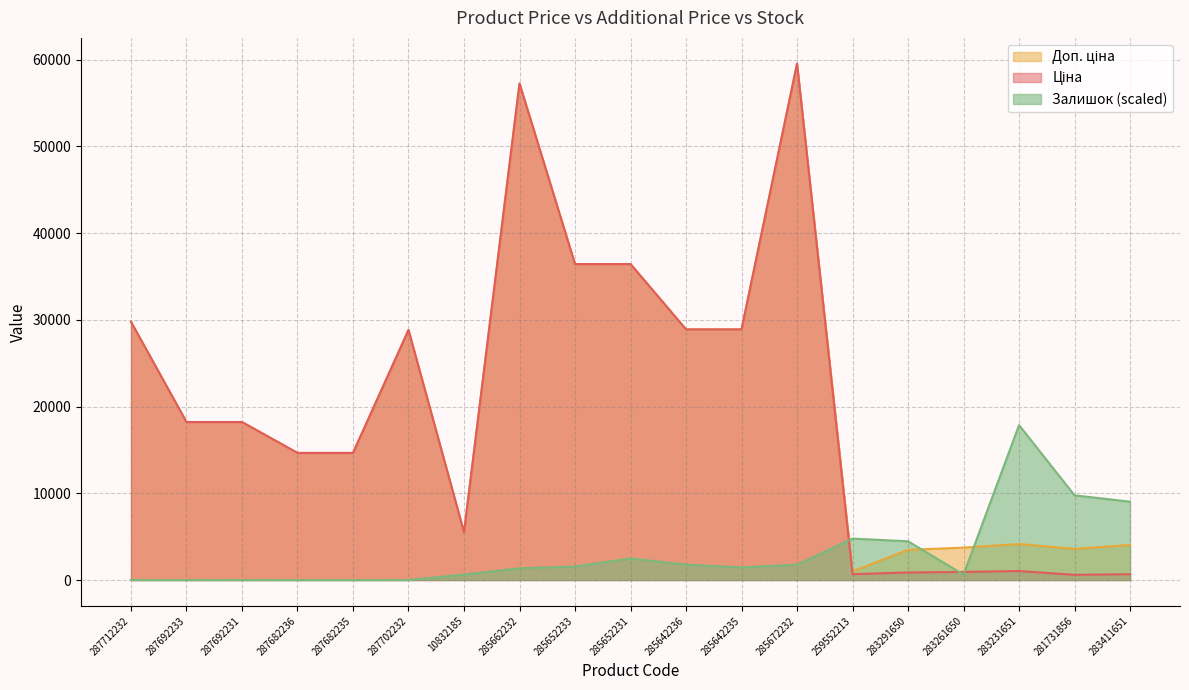

How many data points in Доп. ціна are above 18212?

10